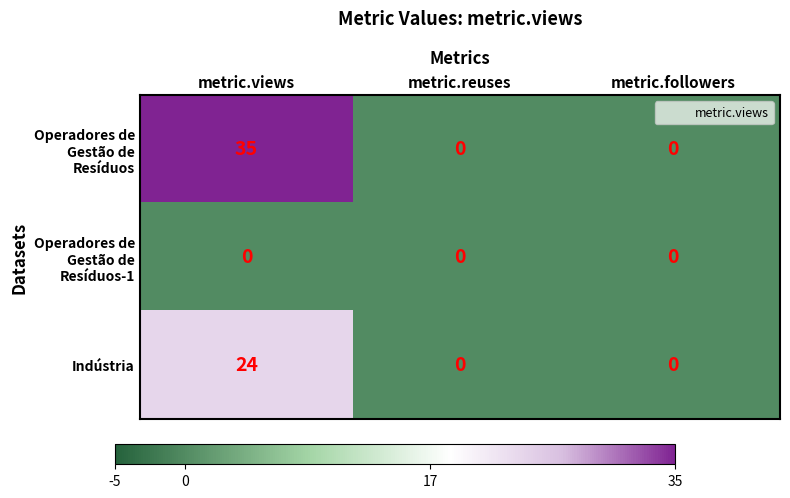

The value of Indústria at metric.reuses is 12. True or false?

False